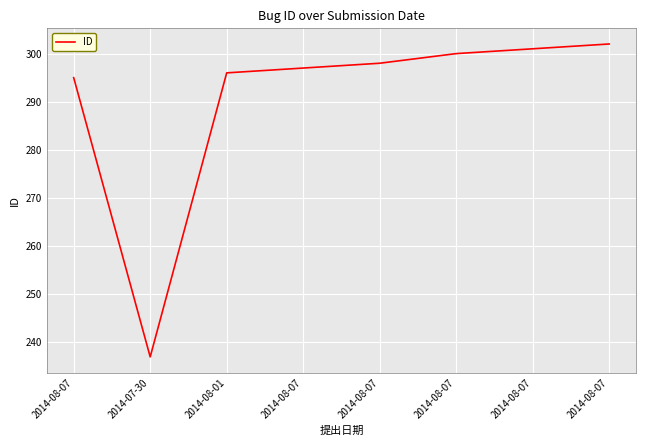

How many categories are shown in the chart?

8